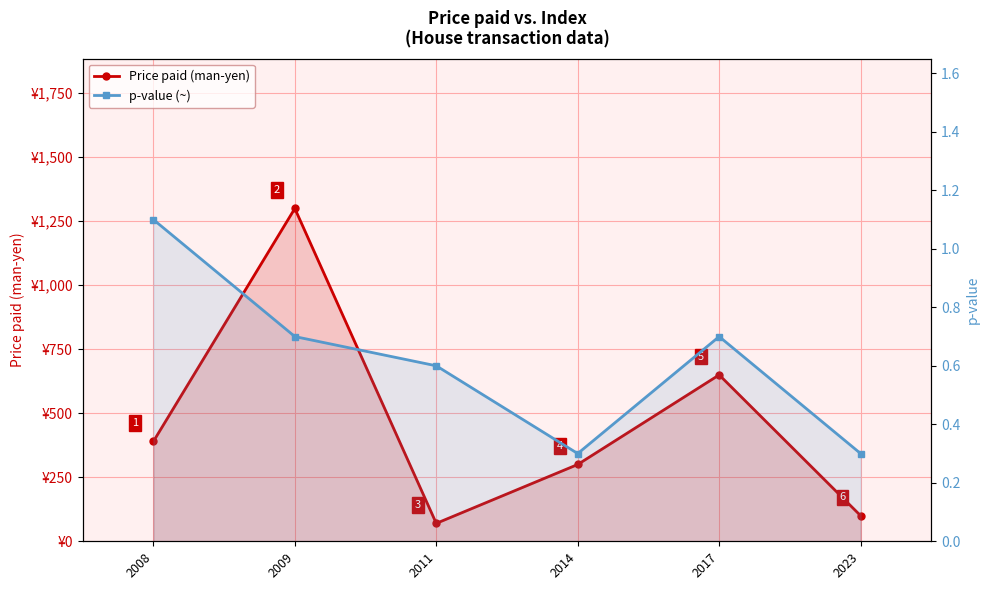

List the series in order of their overall mean, lowest first.

p-value (~), Price paid (man-yen)